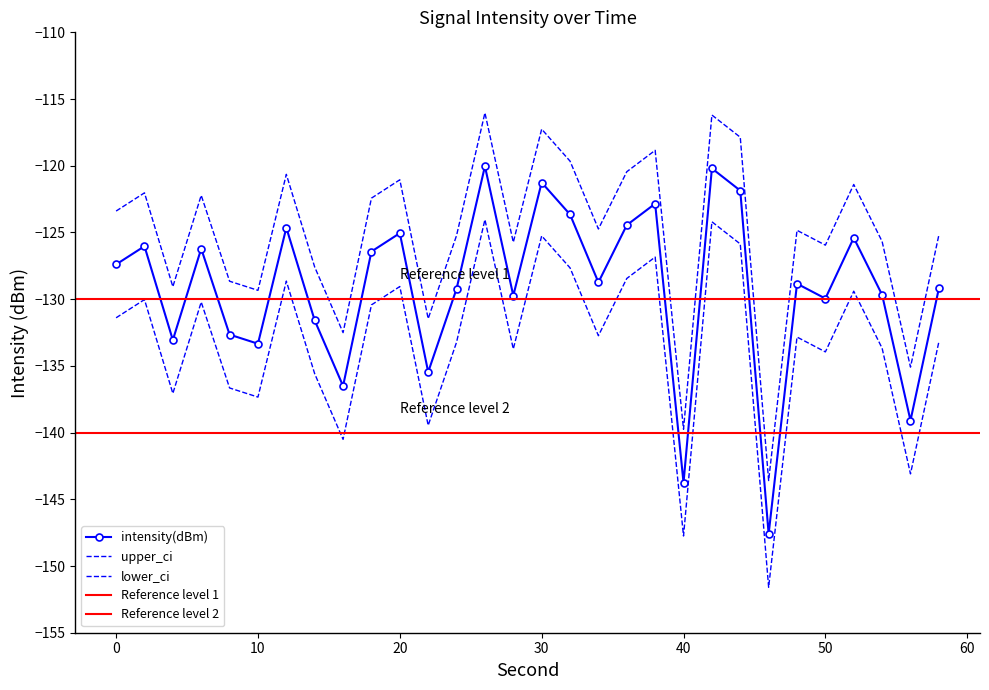

Between 22 and 44, which is larger?

44